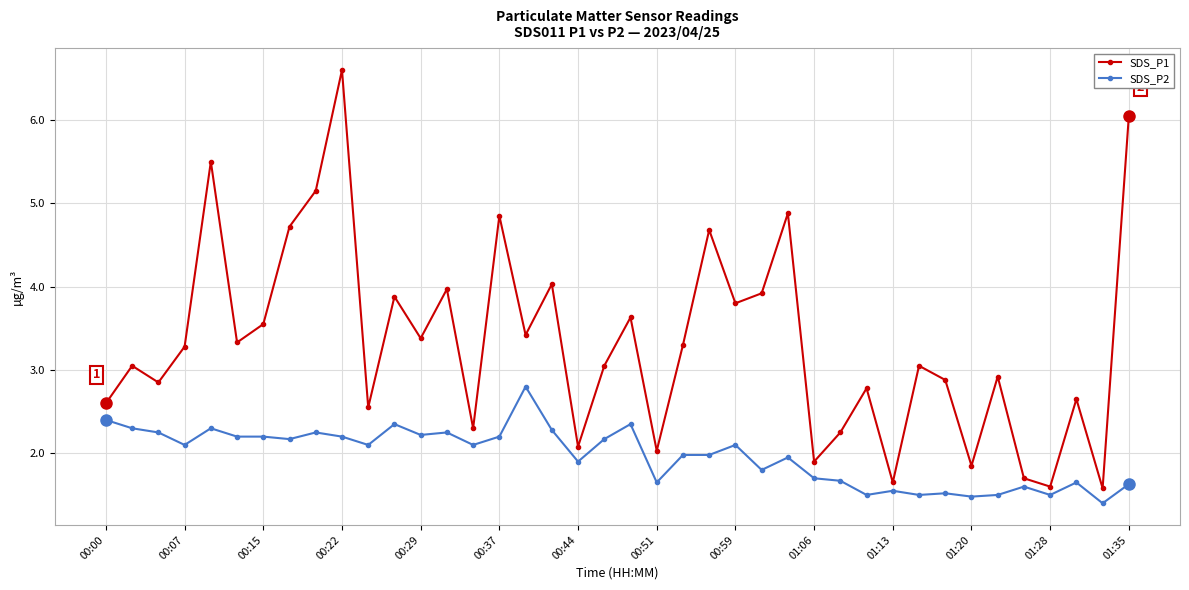

How many interior local peaks does the SDS_P1 series have?

14